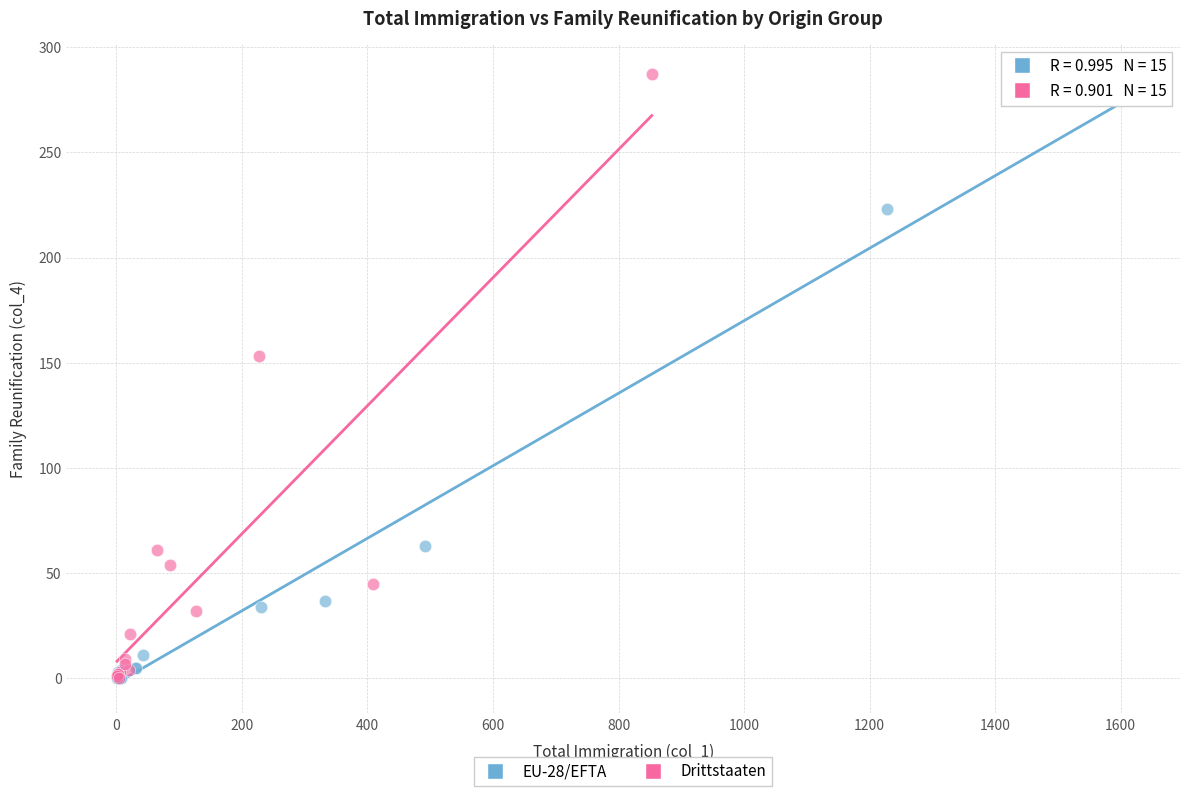

Which series reaches the maximum Y coordinate?

Drittstaaten